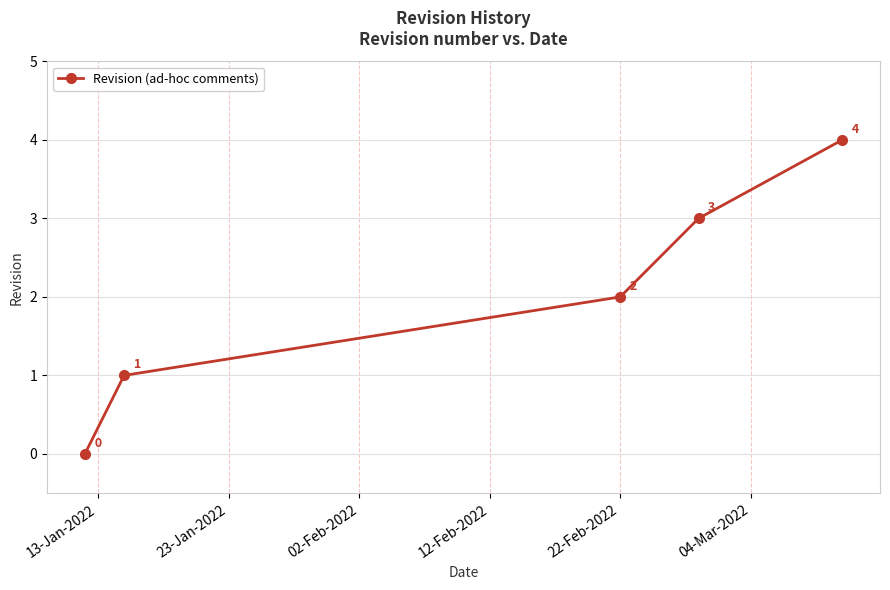

How many values are between 1 and 3?

3